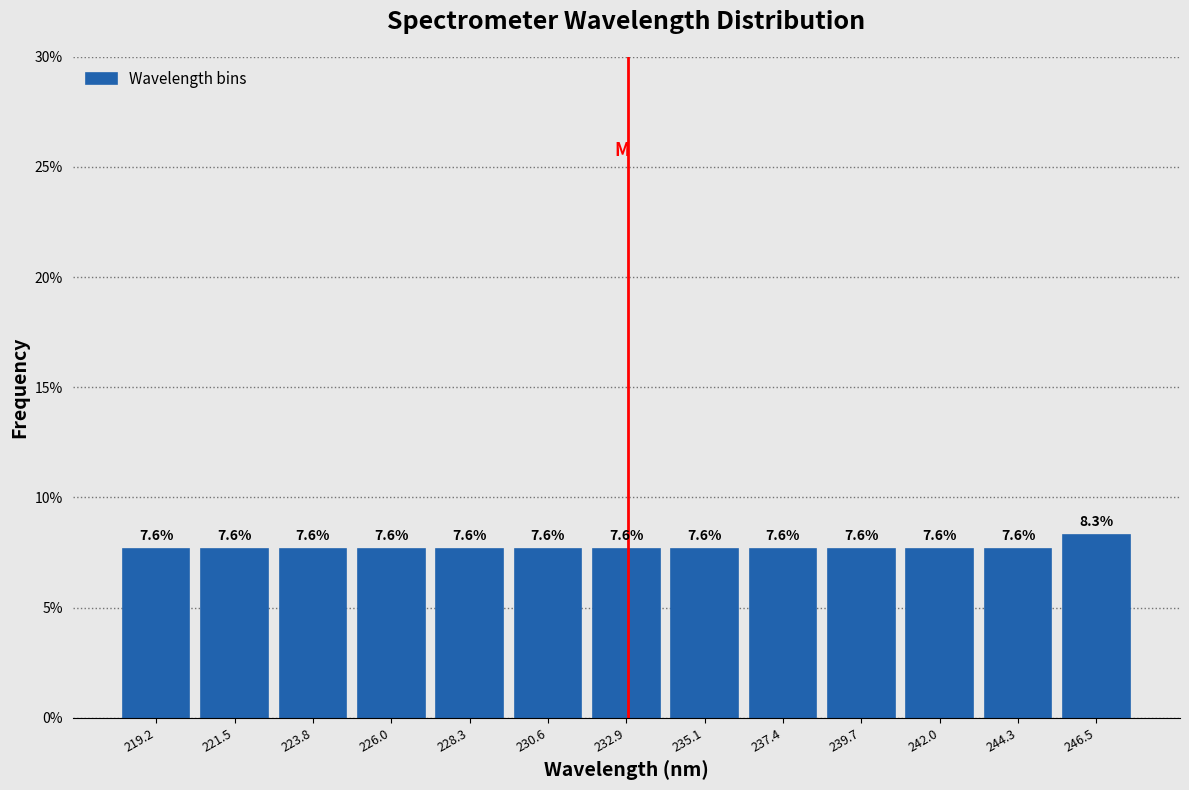

Reading left to right, transcribe this chart: for each bar, give the range it covers on the x-axis and its height. The bar edges are not printed on the chart, so give them approximately, as read against the axis.

218.0 to 220.5: 7.6
220.5 to 222.5: 7.6
222.5 to 225.0: 7.6
225.0 to 227.0: 7.6
227.0 to 229.5: 7.6
229.5 to 231.5: 7.6
231.5 to 234.0: 7.6
234.0 to 236.5: 7.6
236.5 to 238.5: 7.6
238.5 to 241.0: 7.6
241.0 to 243.0: 7.6
243.0 to 245.5: 7.6
245.5 to 247.5: 8.3